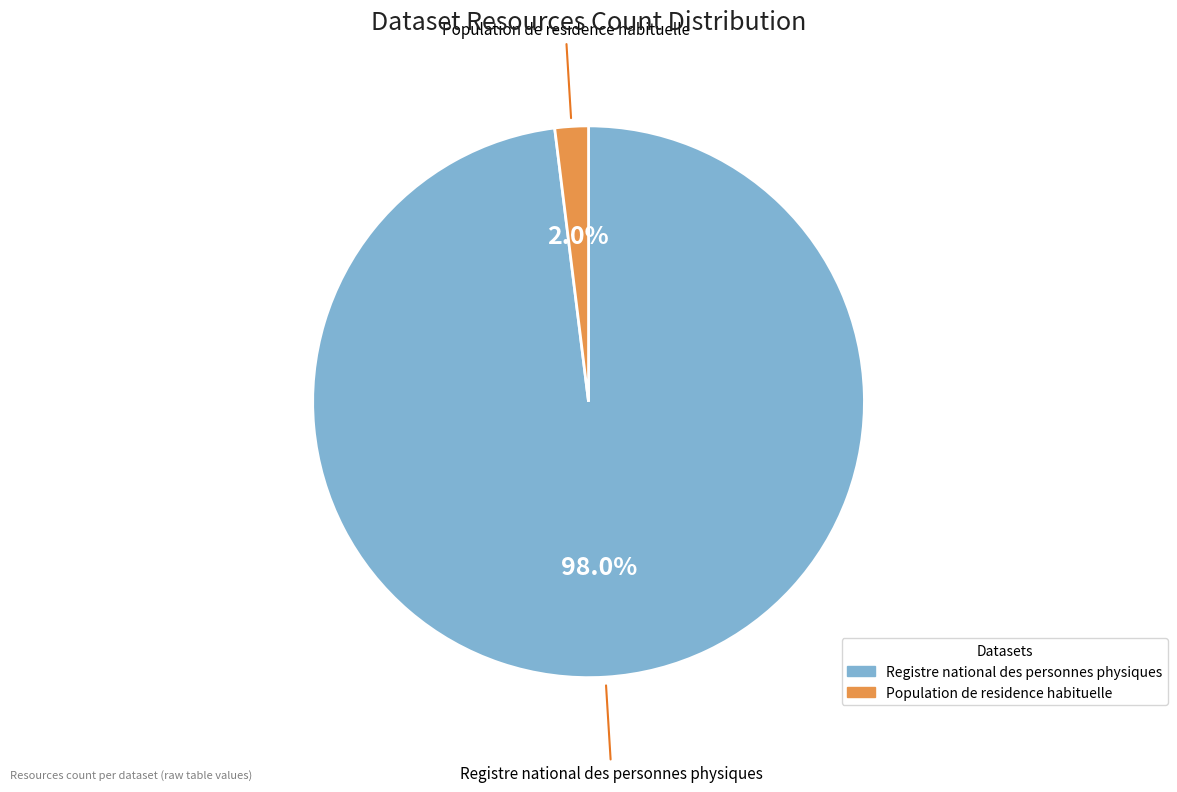

What percentage do Population de residence habituelle and Registre national des personnes physiques together represent?

100.0%